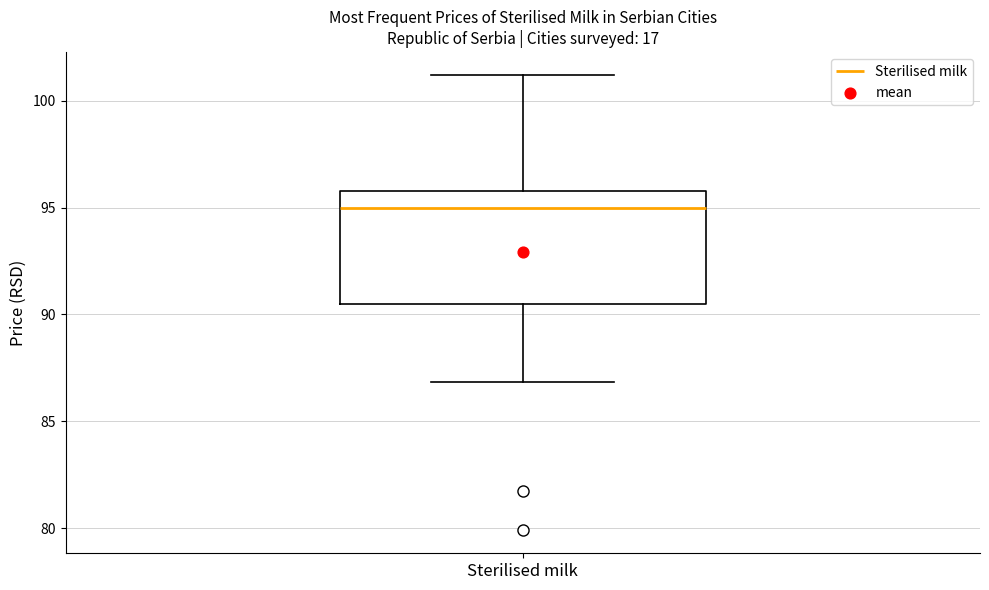

Read this box plot against the y-axis: the position of the median line, the range covered by the box, and the ends of both whiskers. The values are not printed on the chart, so give them approximately, as read against the axis.

median 95.0, box 90.5 to 96.0, whiskers 87.0 to 101.0